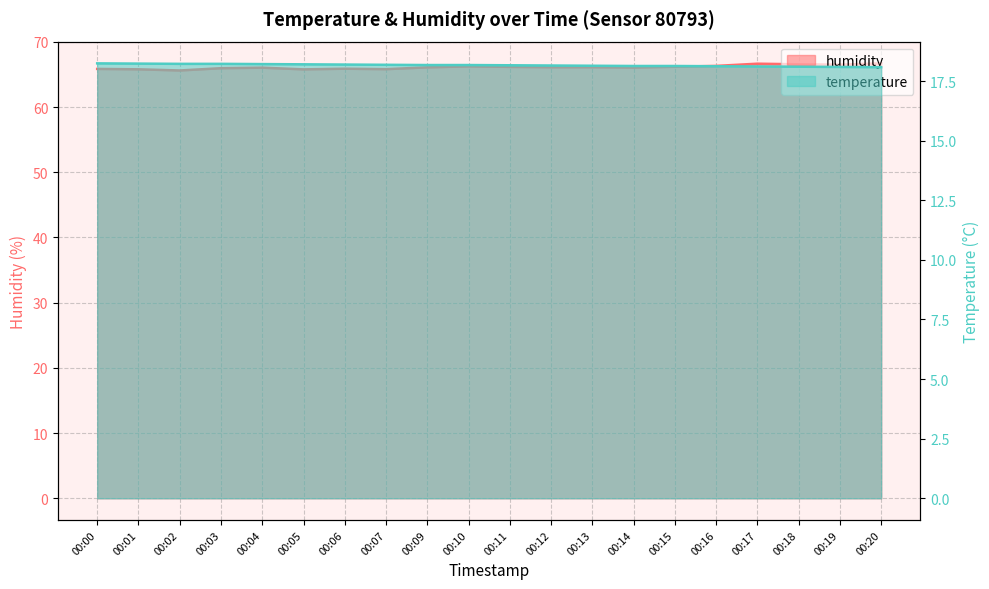

What is the sum of all humidity values?

1322.4